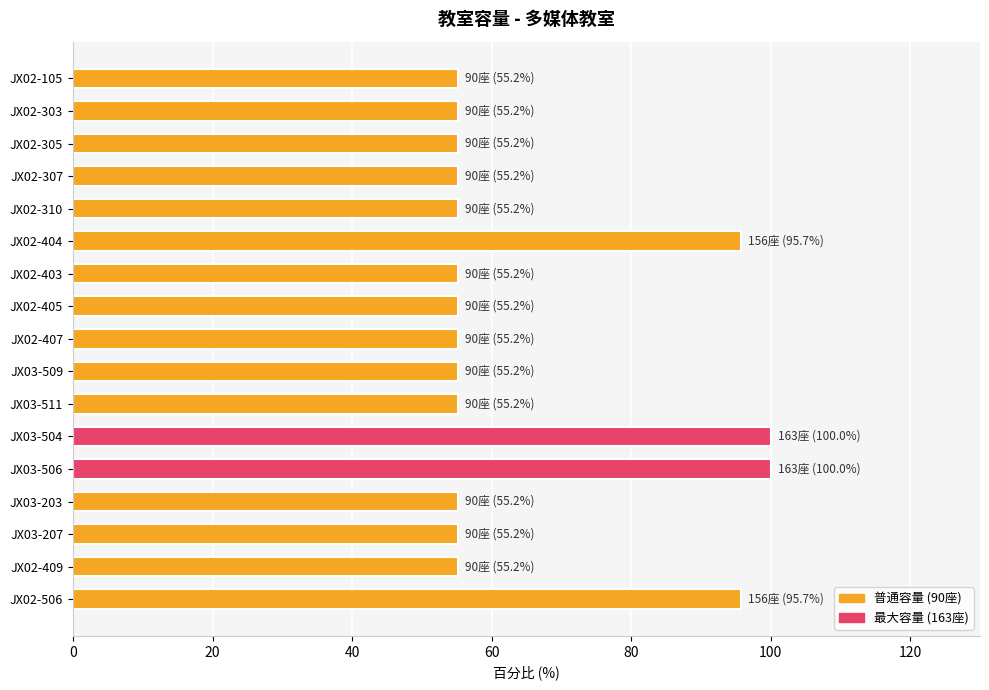

True or false: the data shows 100.0 at JX03-506.

True